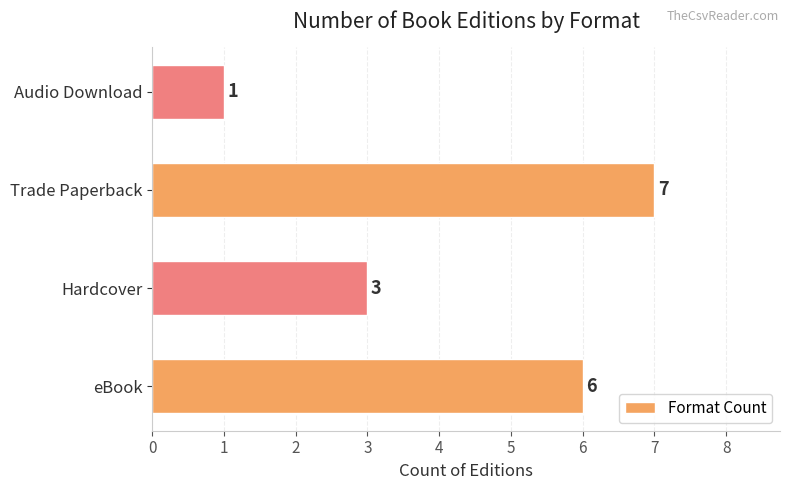

Which category has the highest value across all series?

Trade Paperback